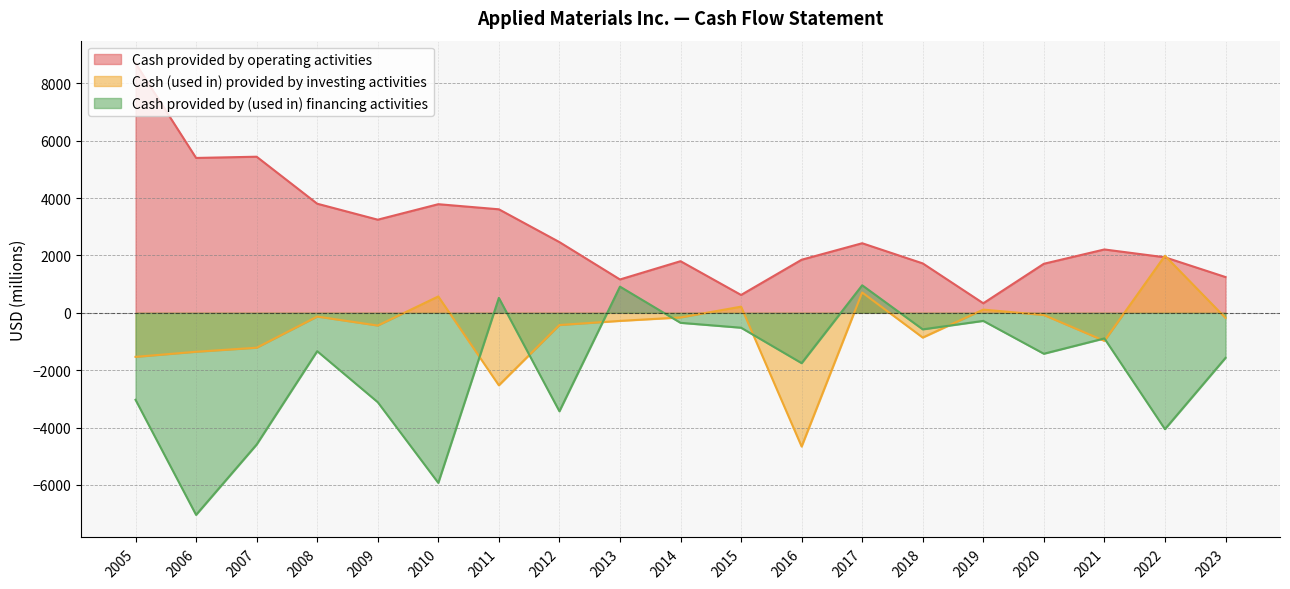

Reading left to right, transcribe all the data shown in this chart.

Cash provided by operating activities: 8700	5399	5442	3804	3247	3787	3609	2466	1163	1800	623	1851	2426	1723	333	1710	2209	1936	1247
Cash (used in) provided by investing activities: -1535	-1357	-1216	-130	-443	571	-2526	-425	-281	-161	215	-4660	710	-862	113	-76	-977	1990	-179
Cash provided by (used in) financing activities: -3032	-7043	-4591	-1337	-3115	-5928	521	-3432	913	-348	-519	-1754	960	-576	-281	-1426	-892	-4055	-1571